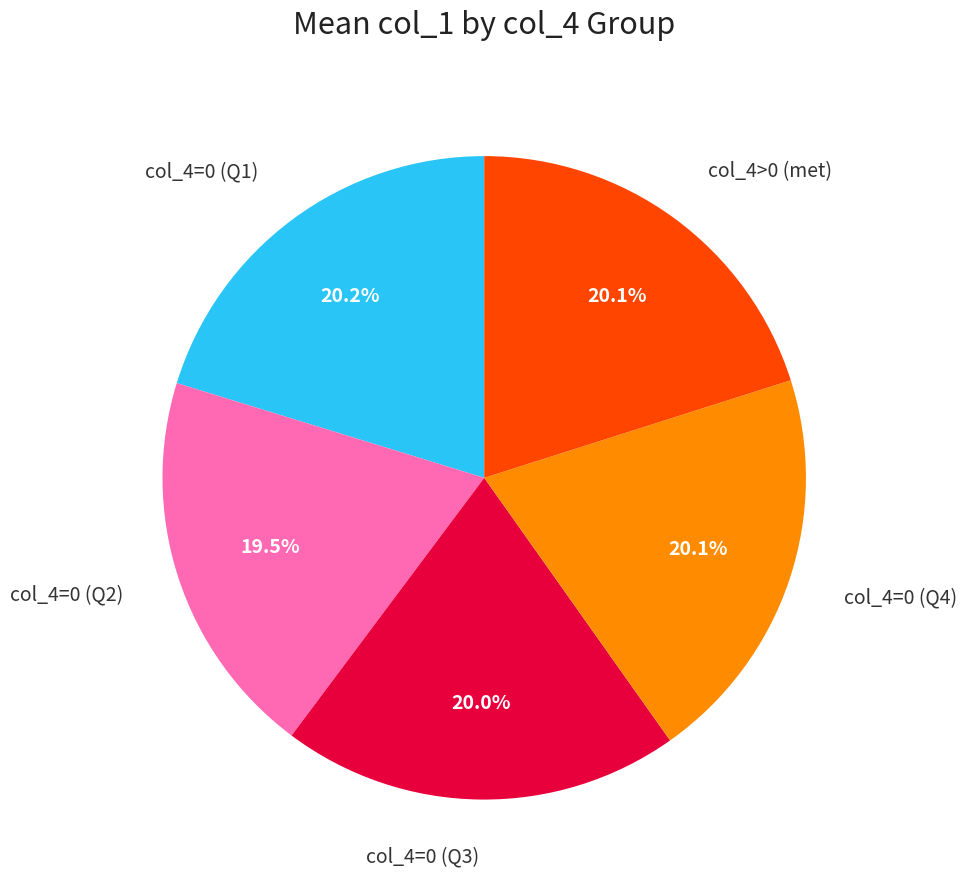

How many segments does this pie chart have?

5